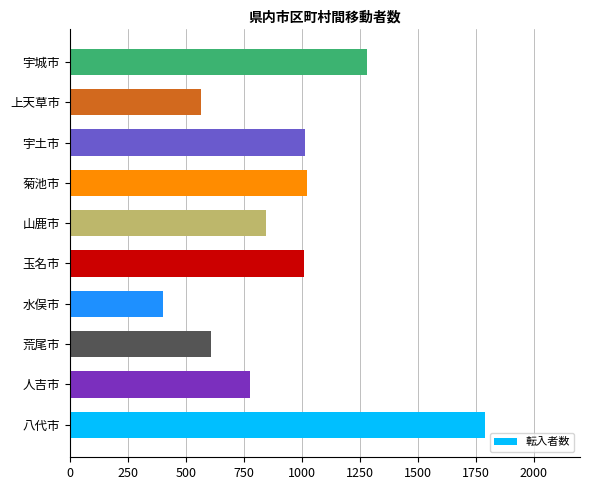

Read the value at 上天草市, to the nearest 100.

600